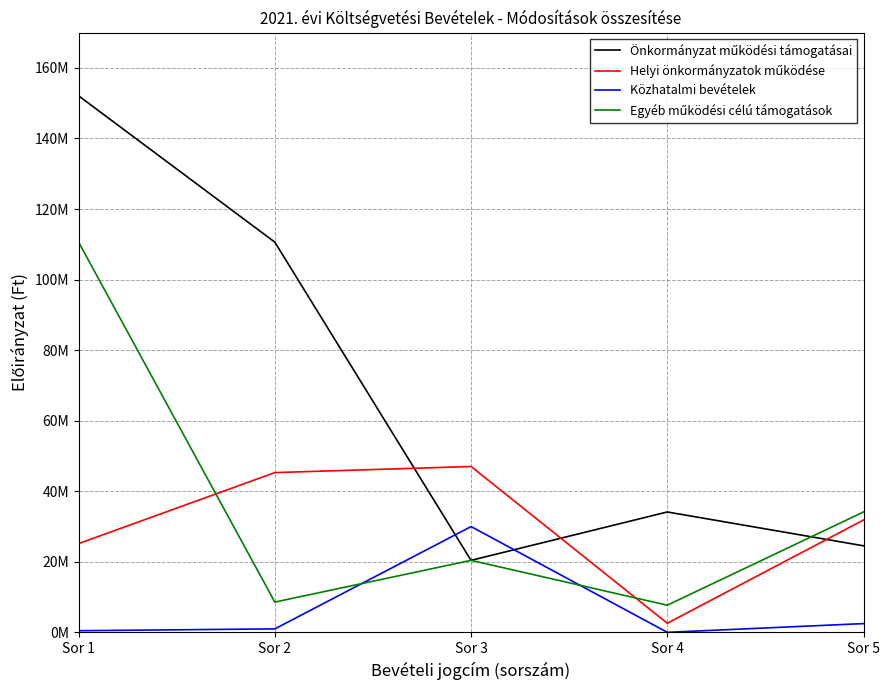

Is this an area chart (filled region under the line)?

No